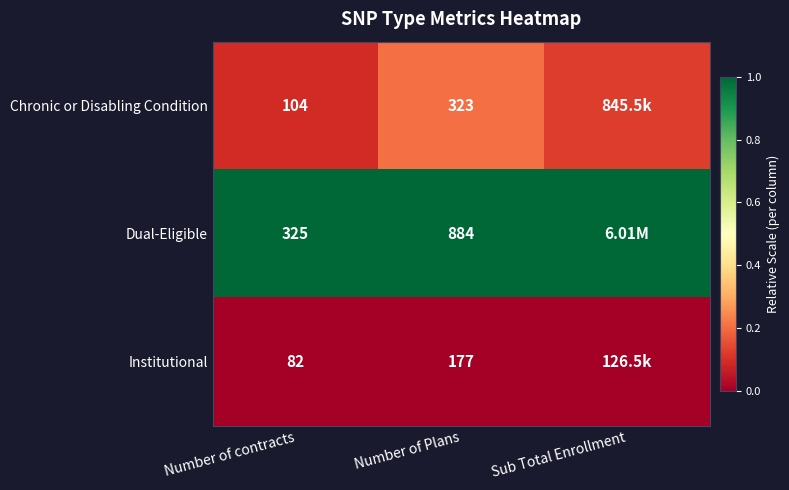

True or false: Dual-Eligible has a value of 1.7 at Number of contracts.

False